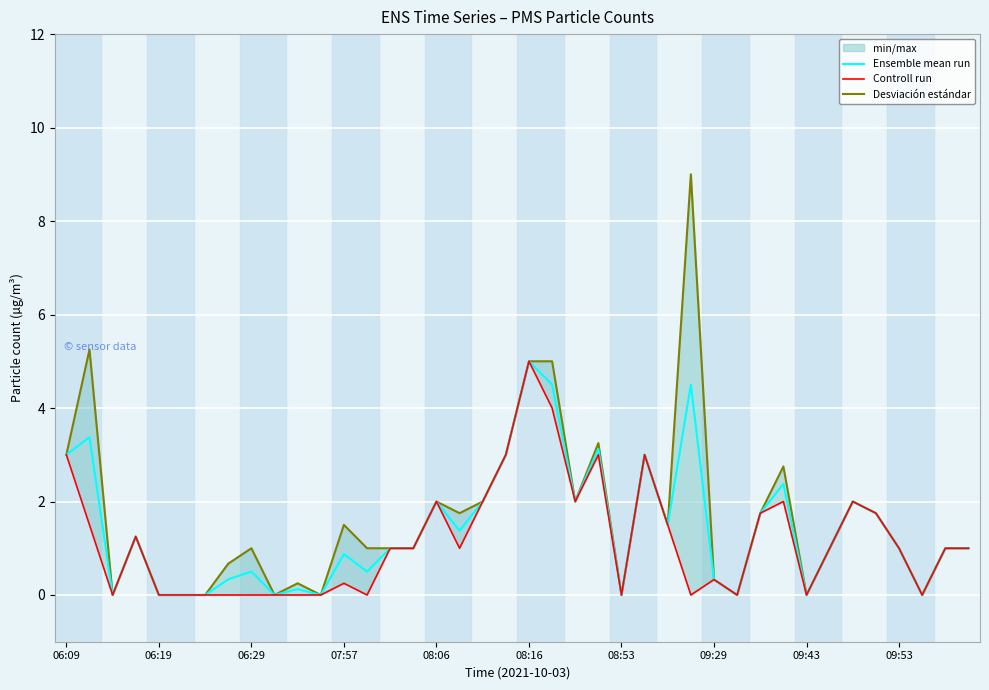

What is the average value of the Desviación estándar series?

1.6